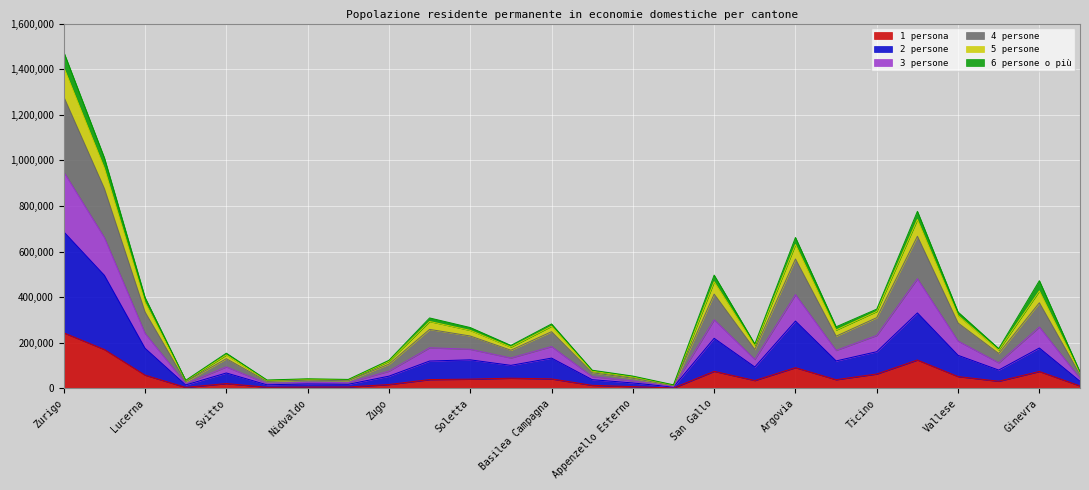

What are all the series names shown in the legend?

1 persona, 2 persone, 3 persone, 4 persone, 5 persone, 6 persone o più